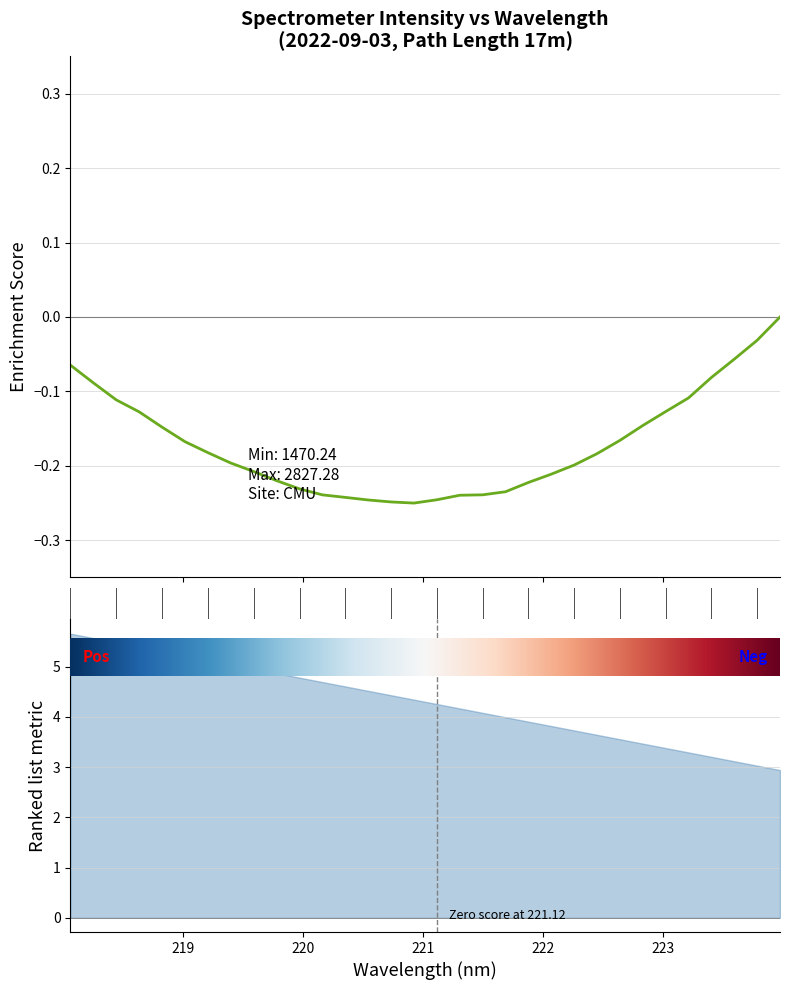

The value at 27 is -0.1. True or false?

True